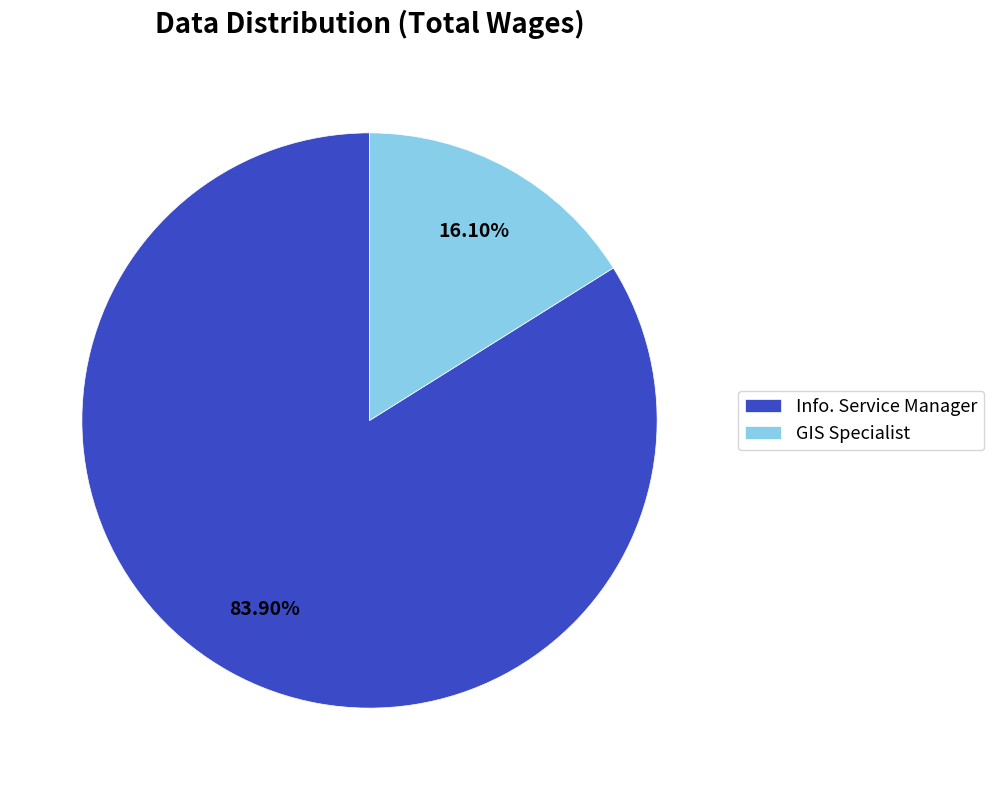

Count the number of slices in the pie.

2